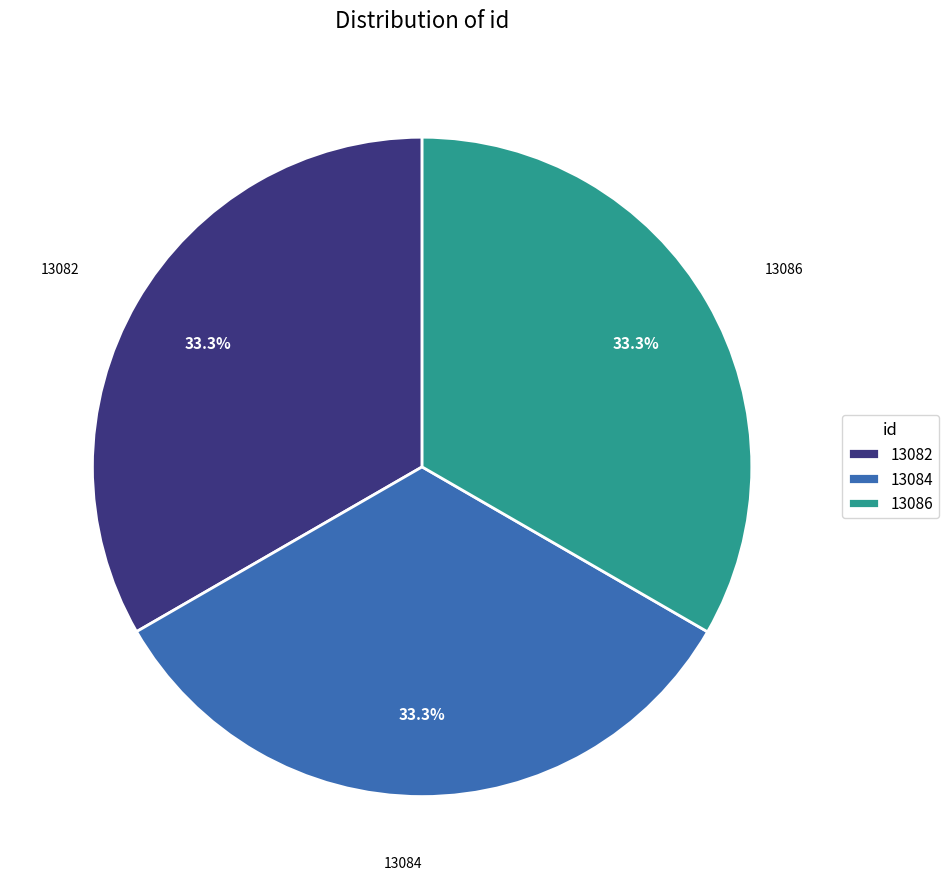

What portion of the pie excludes 13086?

66.7%